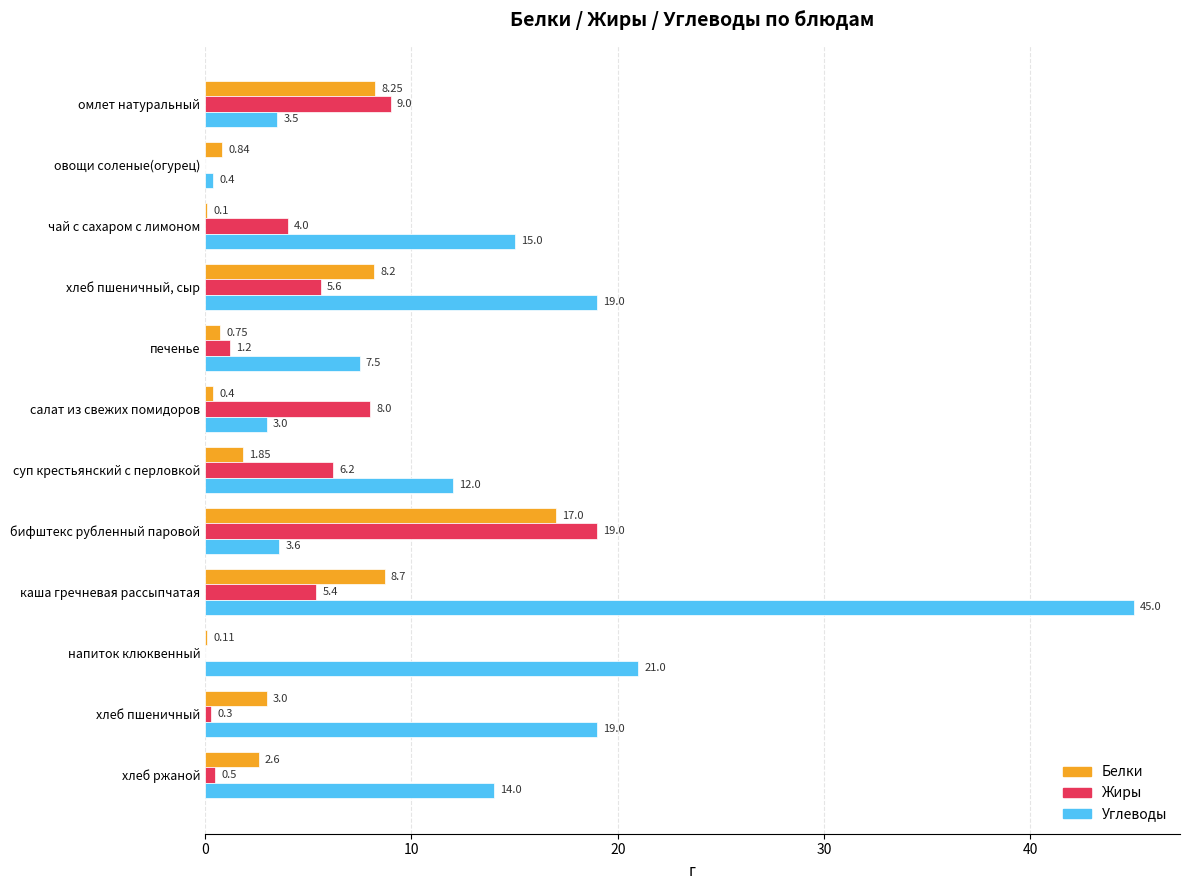

What are all the series names shown in the legend?

Белки, Жиры, Углеводы